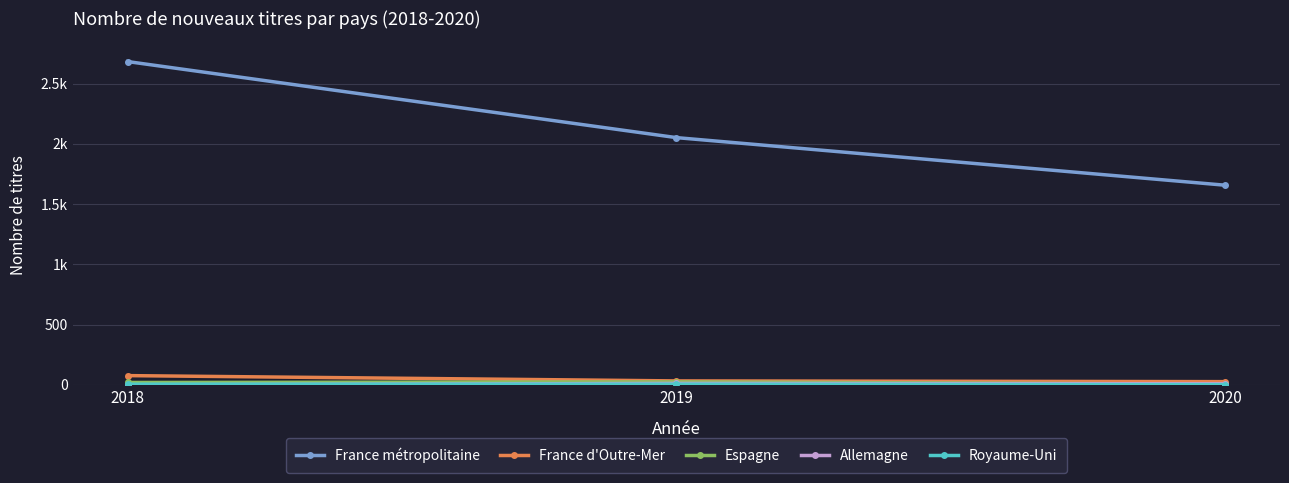

The value of Espagne at 2019 is 13. True or false?

False